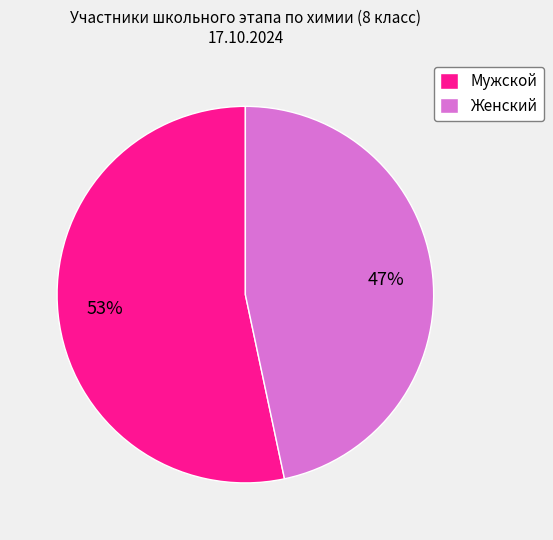

To the nearest percent, what percentage of the pie is Мужской?

53%